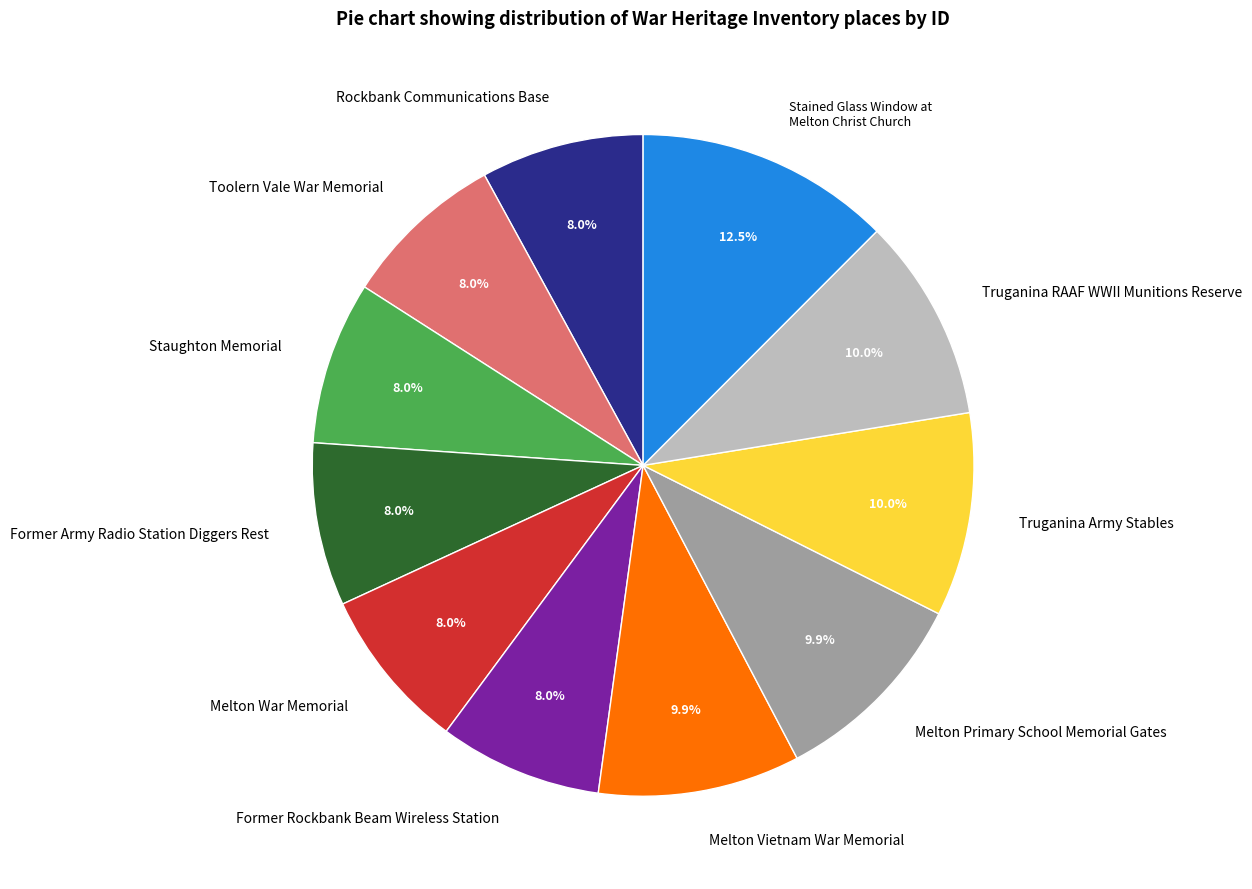

Combined, do Former Rockbank Beam Wireless Station and Rockbank Communications Base account for over 50%?

No